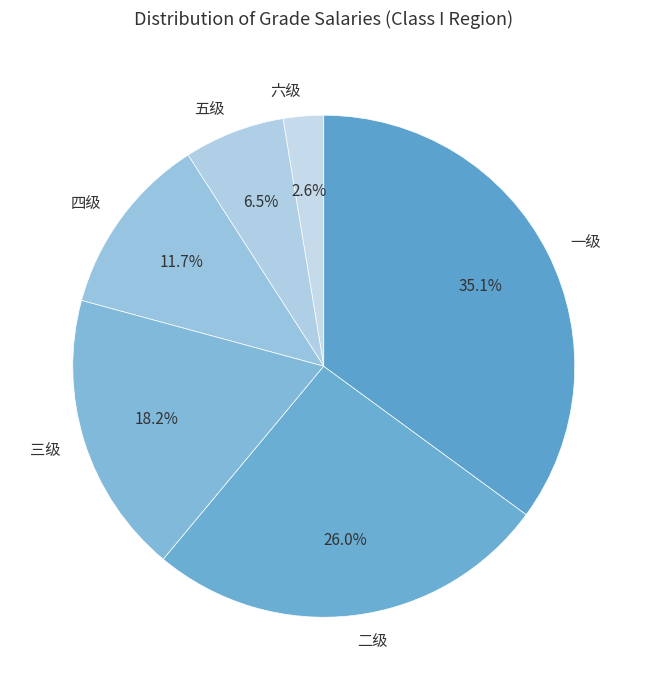

True or false: 二级 accounts for 13% of the total.

False